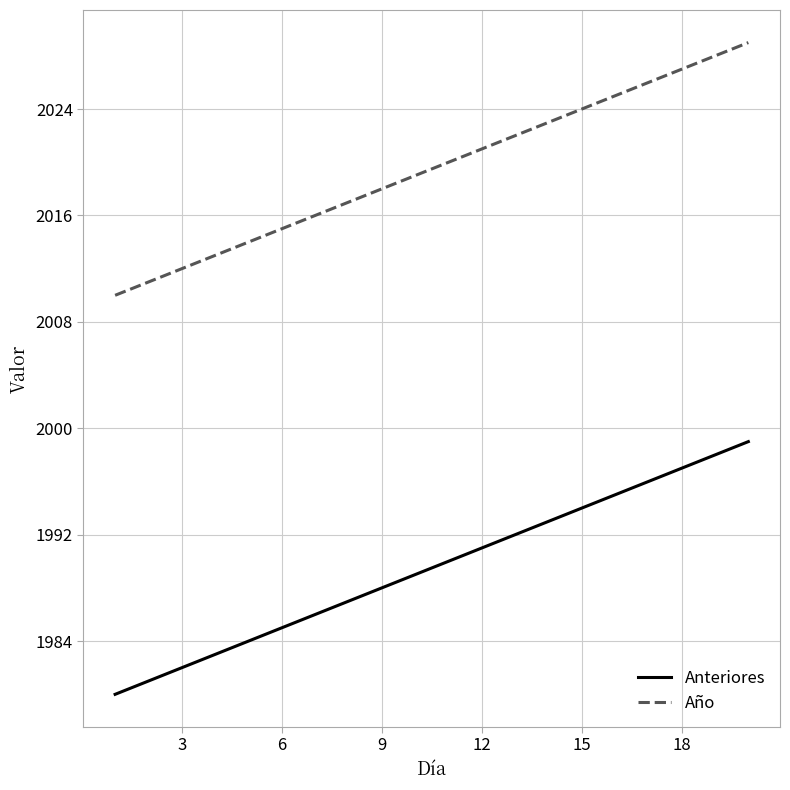

What is the maximum value shown in the chart?

2029